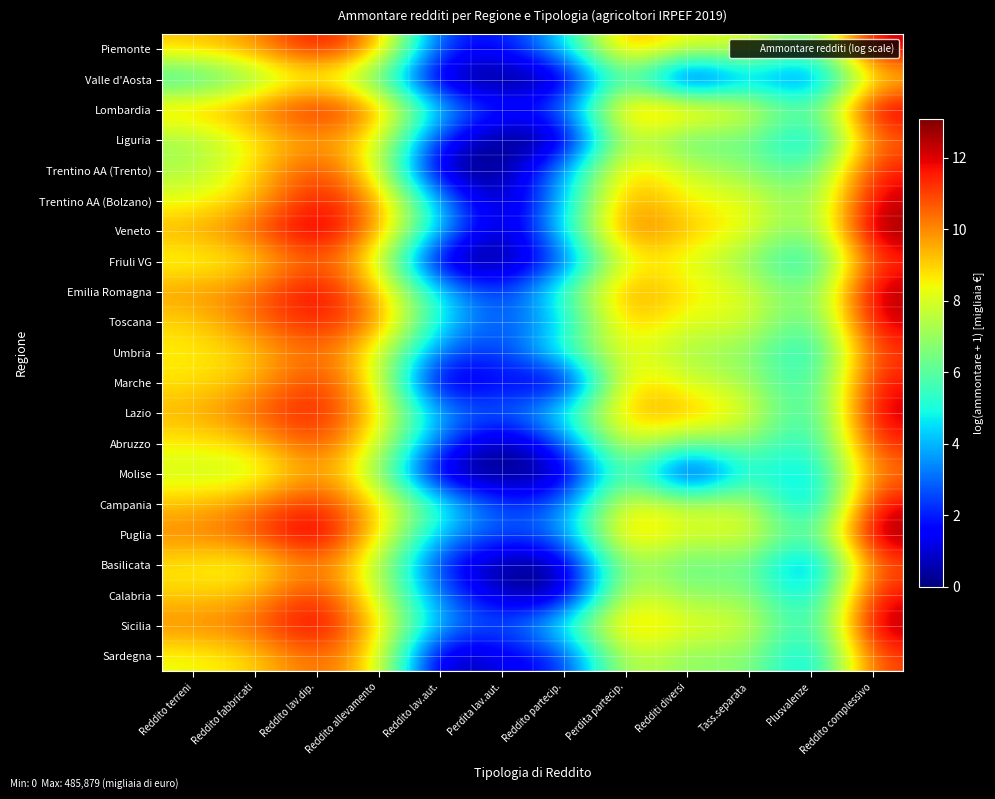

What is the difference between the highest and lowest values at Perdita lav.aut.?

2.6